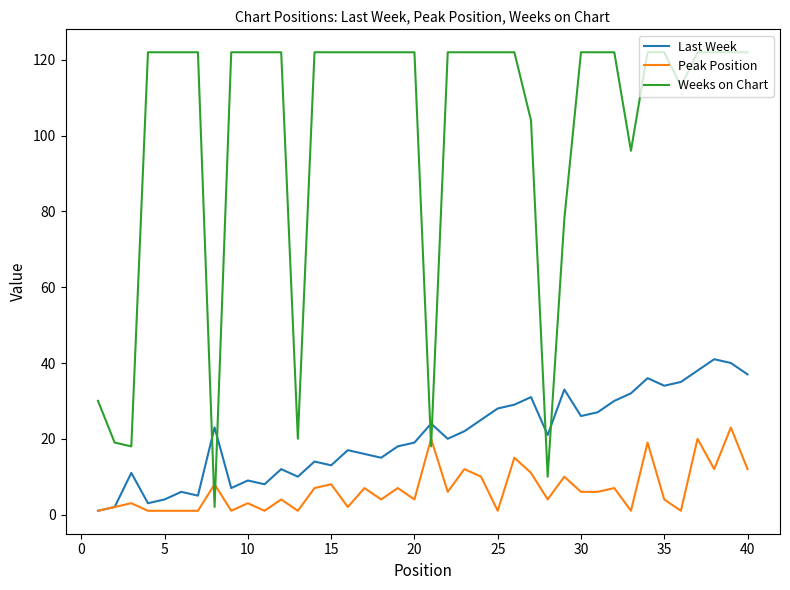

Reading right to left, extract all data points from this chart.

Last Week: 37	40	41	38	35	34	36	32	30	27	26	33	21	31	29	28	25	22	20	24	19	18	15	16	17	13	14	10	12	8	9	7	23	5	6	4	3	11	2	1
Peak Position: 12	23	12	20	1	4	19	1	7	6	6	10	4	11	15	1	10	12	6	20	4	7	4	7	2	8	7	1	4	1	3	1	8	1	1	1	1	3	2	1
Weeks on Chart: 122	122	122	122	113	122	122	96	122	122	122	78	10	104	122	122	122	122	122	18	122	122	122	122	122	122	122	20	122	122	122	122	2	122	122	122	122	18	19	30